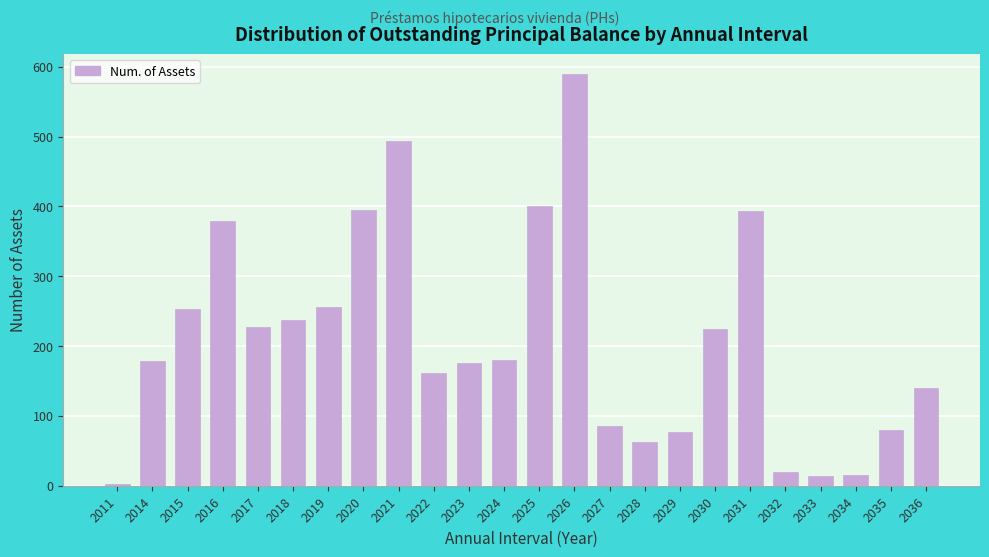

What is the maximum value shown in the chart?

589